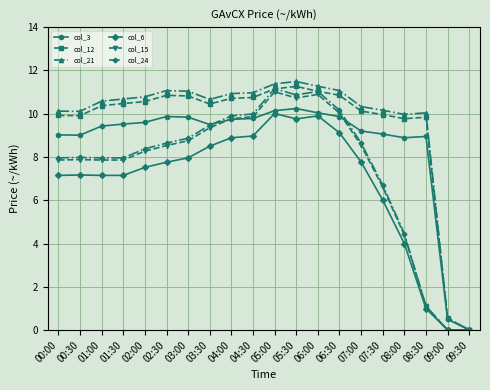

Where is col_12 nearest to the value 5?

09:00